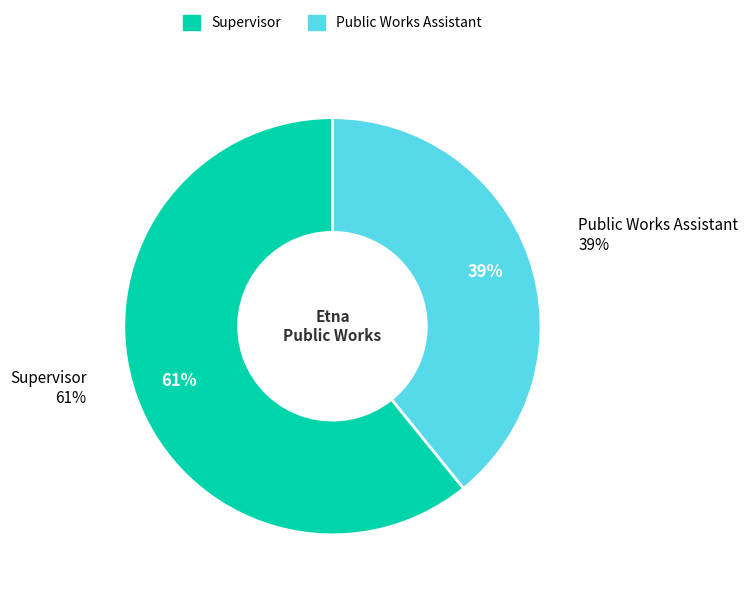

Does Public Works Assistant represent more than half of the total?

No